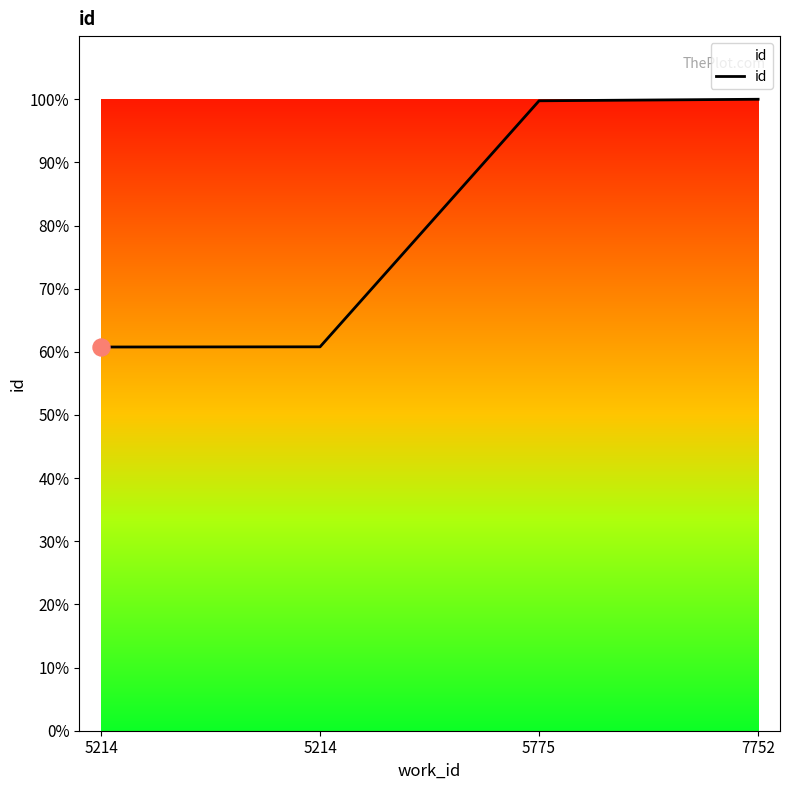

Between 7752 and 5214, which is larger?

7752